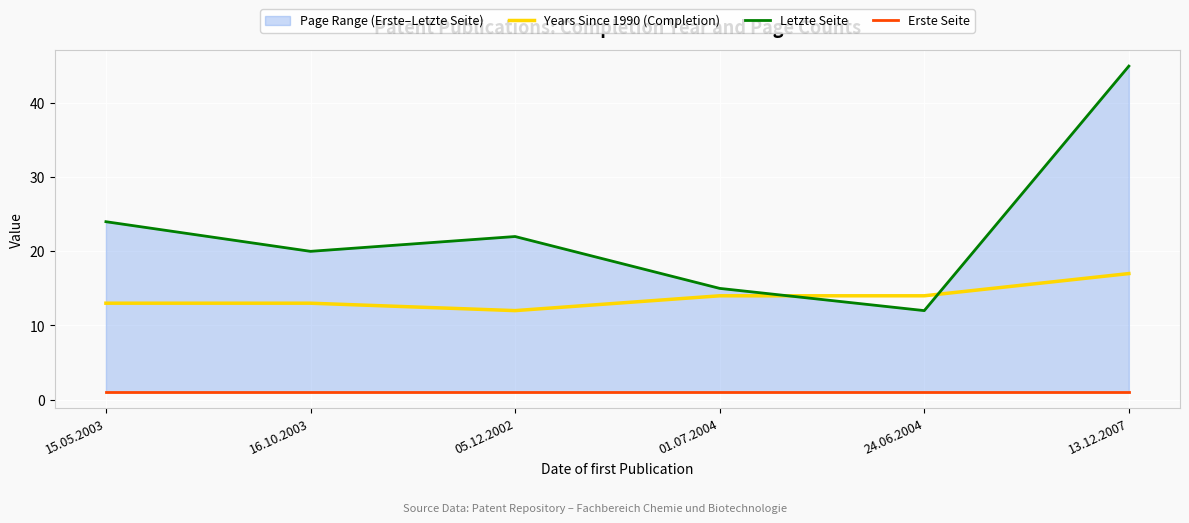

Is it true that Years Since 1990 (Completion) equals 20 at 05.12.2002?

False